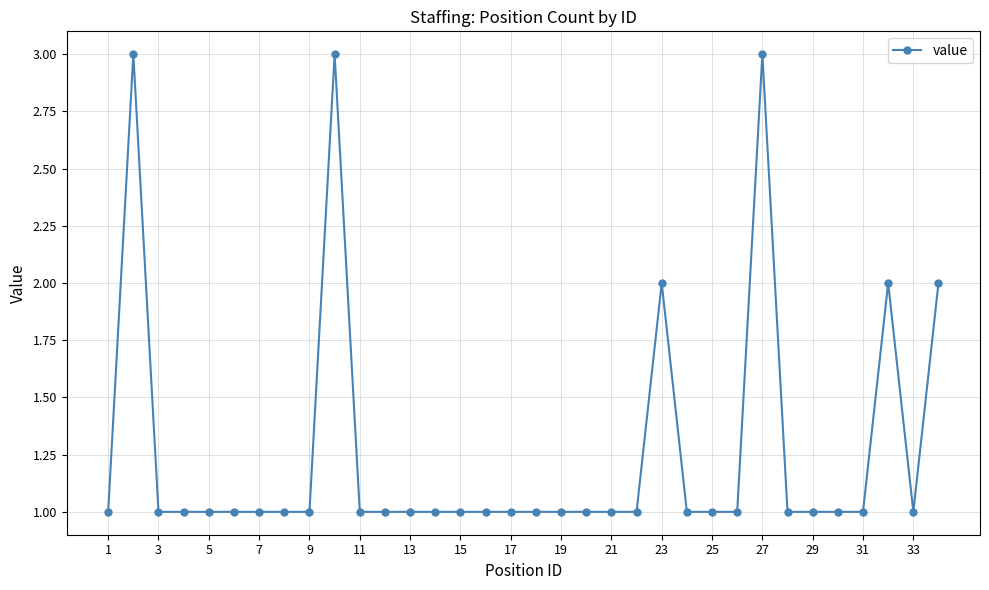

What is the value of the 22nd point from the left?

1